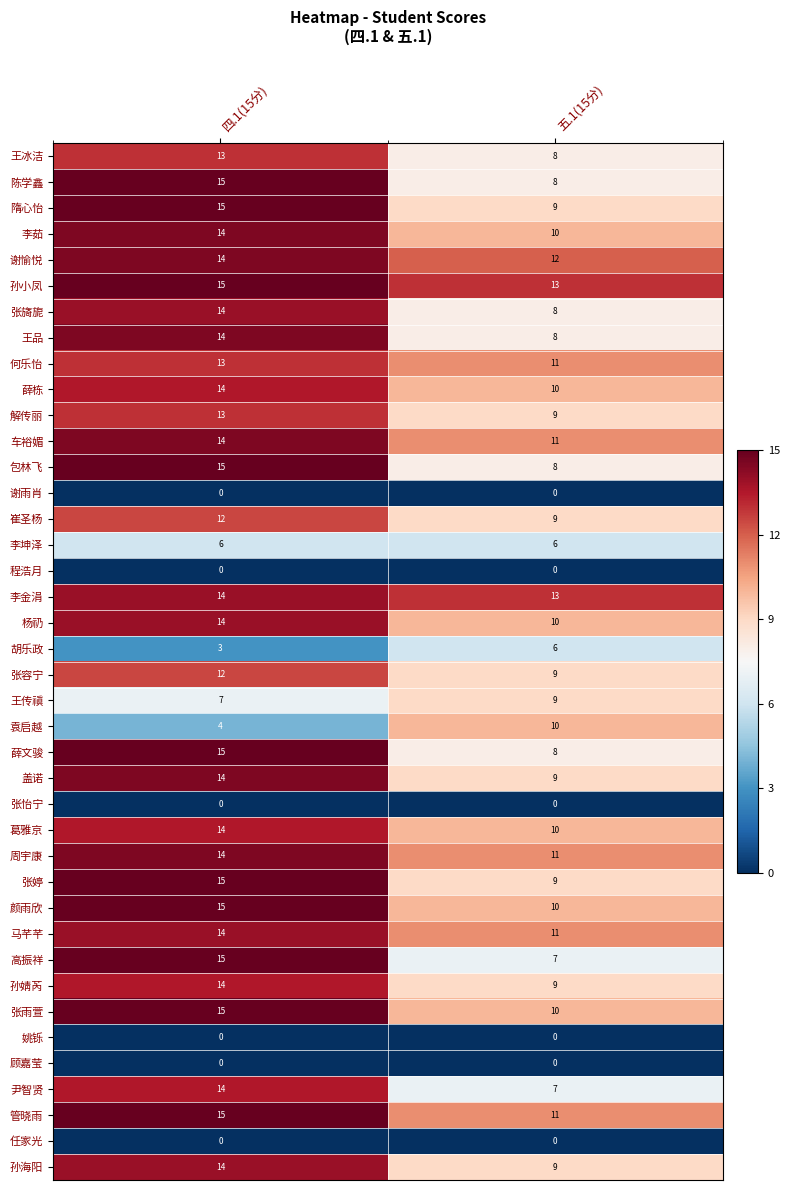

What is the maximum value shown in the chart?

15